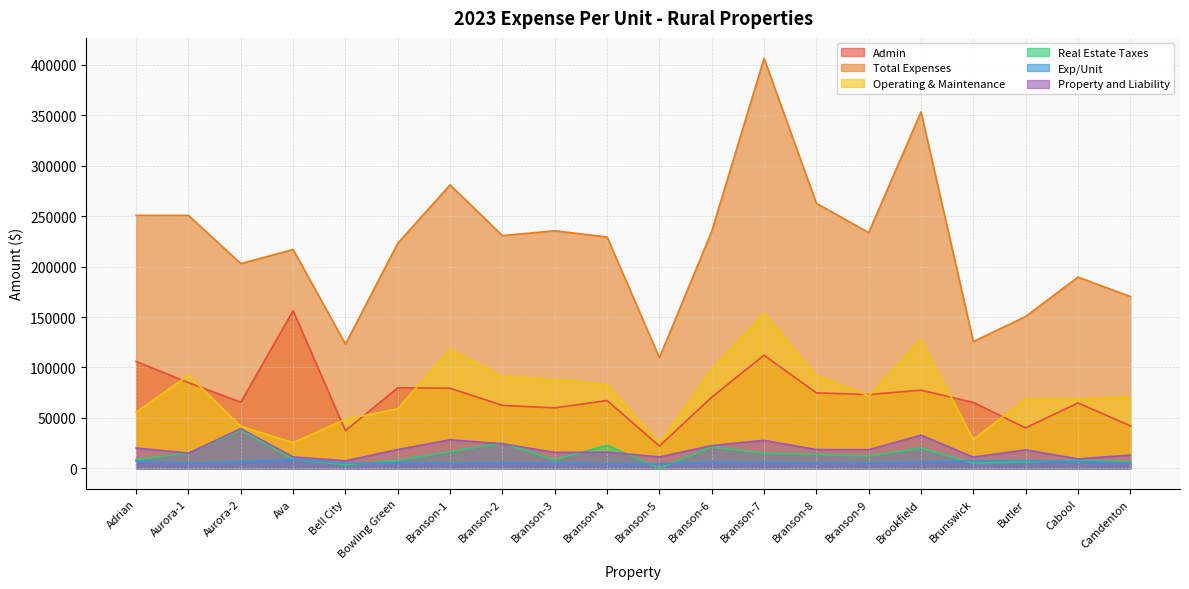

Rank the series by their maximum value, from lowest to highest.

Exp/Unit, Real Estate Taxes, Property and Liability, Operating & Maintenance, Admin, Total Expenses